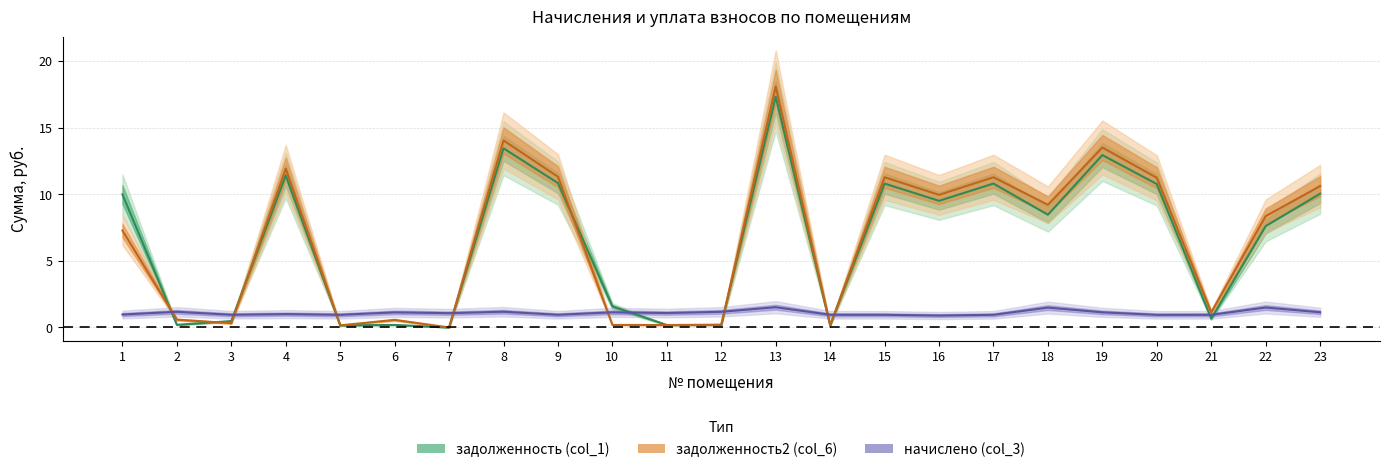

Reading left to right, transcribe all the data shown in this chart.

задолженность (col_1): 10.0	0.2	0.5	11.4	0.2	0.2	0.0	13.4	10.8	1.6	0.2	0.2	17.3	0.2	10.8	9.5	10.8	8.5	12.9	10.8	0.7	7.6	10.0
начислено (col_3): 1.0	1.2	1.0	1.0	0.9	1.1	1.1	1.2	1.0	1.1	1.1	1.2	1.5	1.0	0.9	0.9	0.9	1.5	1.1	0.9	0.9	1.5	1.1
задолженность2 (col_6): 7.3	0.6	0.3	11.9	0.2	0.6	0.0	14.0	11.3	0.2	0.2	0.2	18.1	0.2	11.3	10.0	11.3	9.2	13.5	11.2	1.1	8.4	10.6